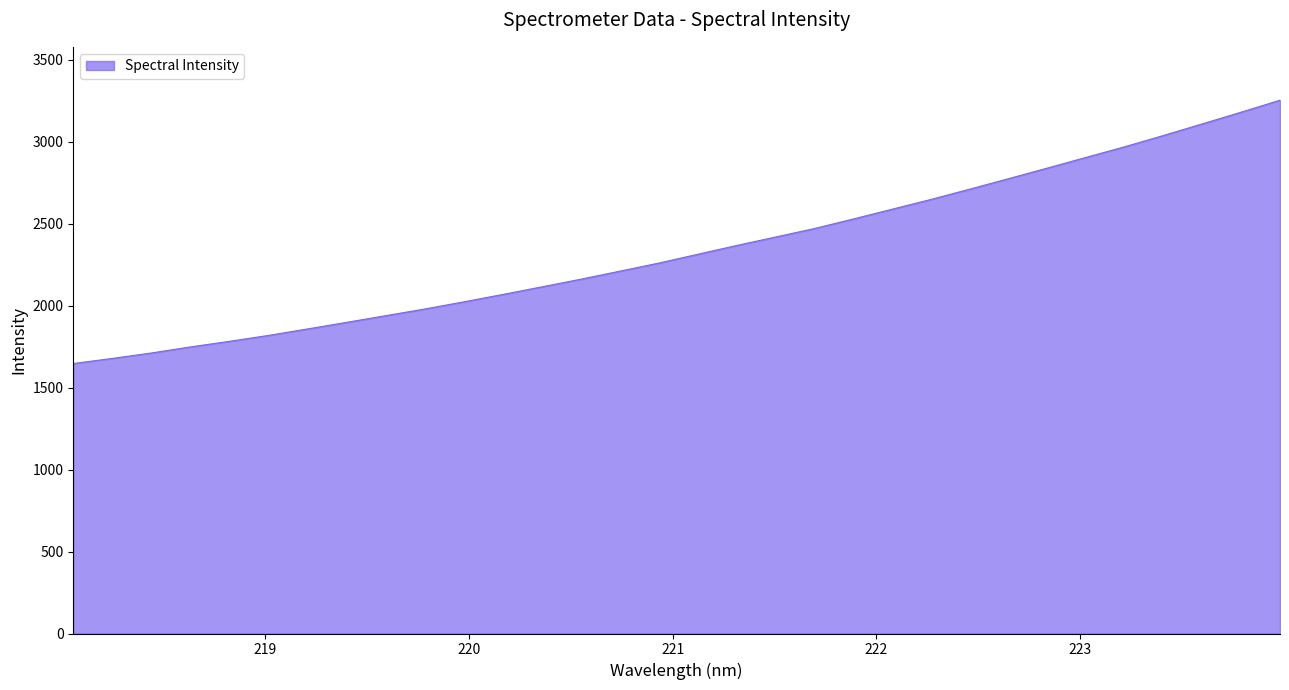

What is the minimum value shown in the chart?

1647.5